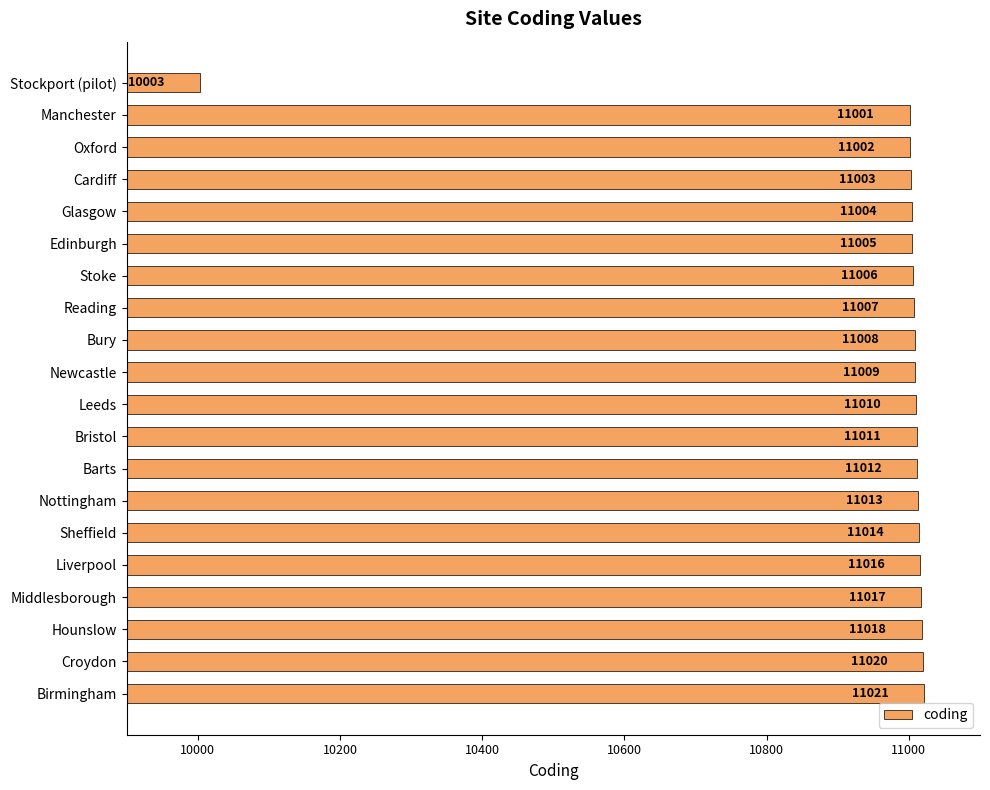

Are the bars grouped side by side (vs. stacked)?

No